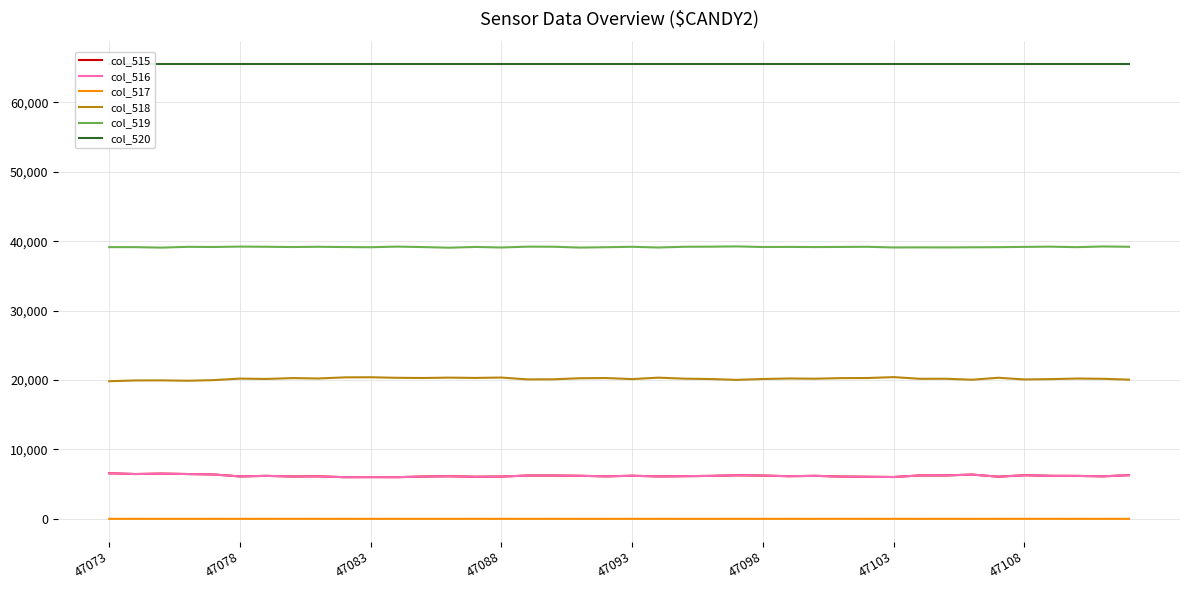

True or false: col_519 and col_516 intersect in this chart.

False